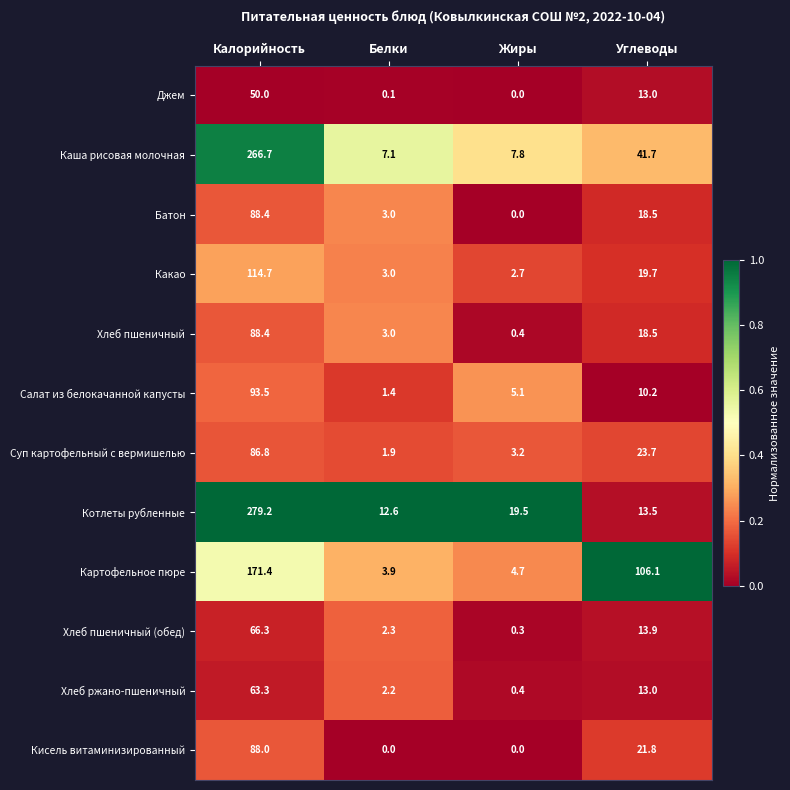

Rank the categories by Котлеты рубленные value from highest to lowest.

Калорийность, Жиры, Углеводы, Белки